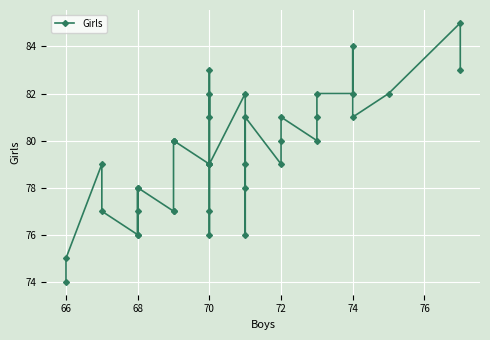

True or false: the data has more than 0 interior local peaks.

True